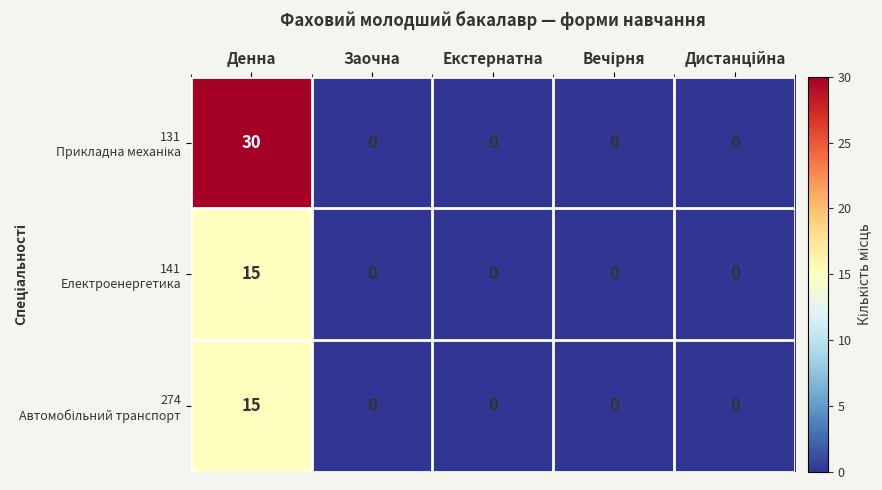

What is the greatest value displayed?

30